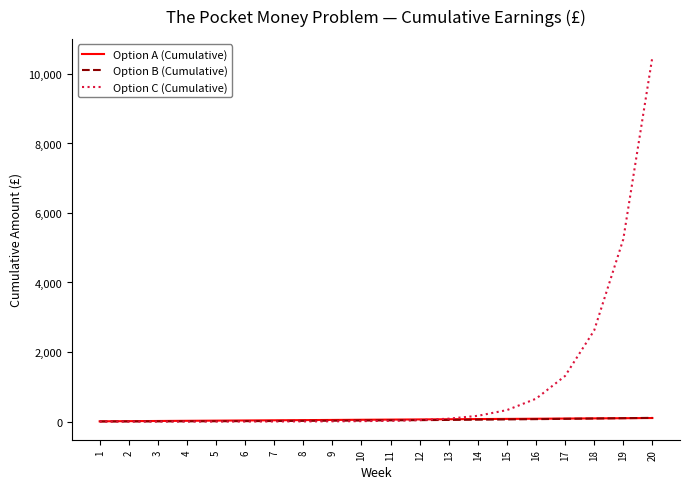

What value does the Option B (Cumulative) series have at 18?

85.5